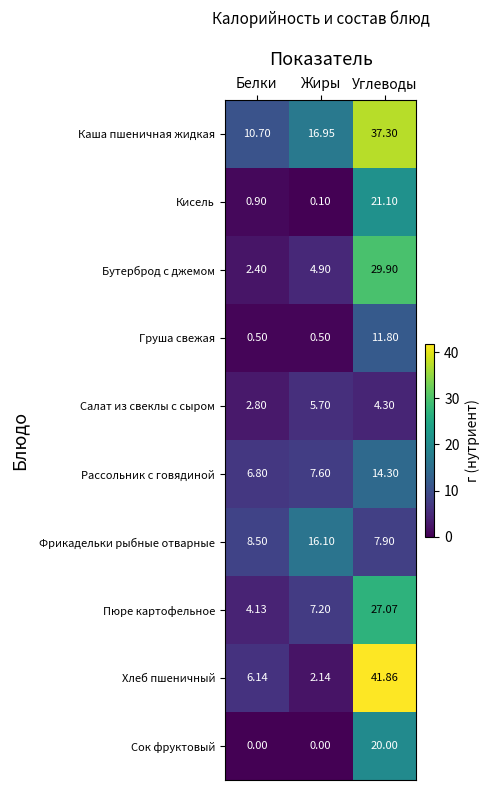

Where does the Каша пшеничная жидкая series first go above 16?

Жиры